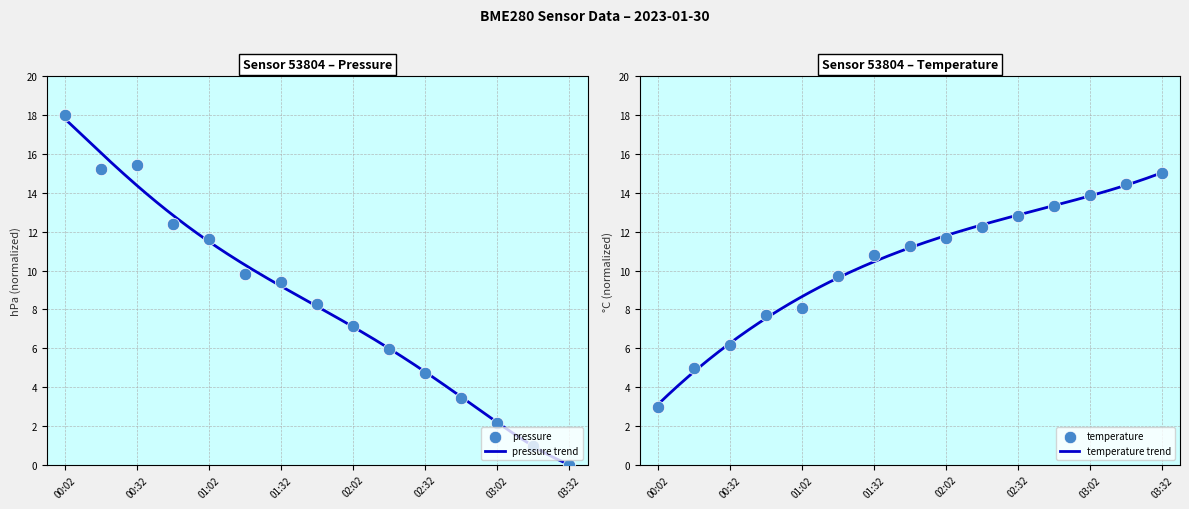

Which series reaches the minimum Y coordinate?

pressure